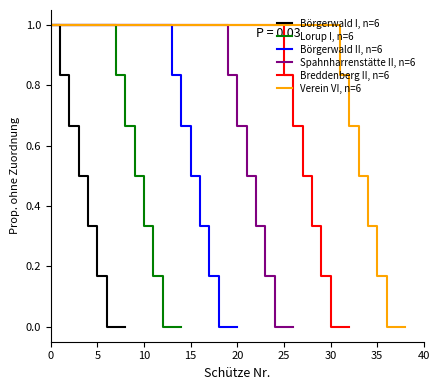

Reading right to left, list all the values displayed in this chart.

Börgerwald I, n=6: 0.0	0.0	0.2	0.3	0.5	0.7	0.8	1.0
Lorup I, n=6: 0.0	0.0	0.2	0.3	0.5	0.7	0.8	1.0
Börgerwald II, n=6: 0.0	0.0	0.2	0.3	0.5	0.7	0.8	1.0
Spahnharrenstätte II, n=6: 0.0	0.0	0.2	0.3	0.5	0.7	0.8	1.0
Breddenberg II, n=6: 0.0	0.0	0.2	0.3	0.5	0.7	0.8	1.0
Verein VI, n=6: 0.0	0.0	0.2	0.3	0.5	0.7	0.8	1.0